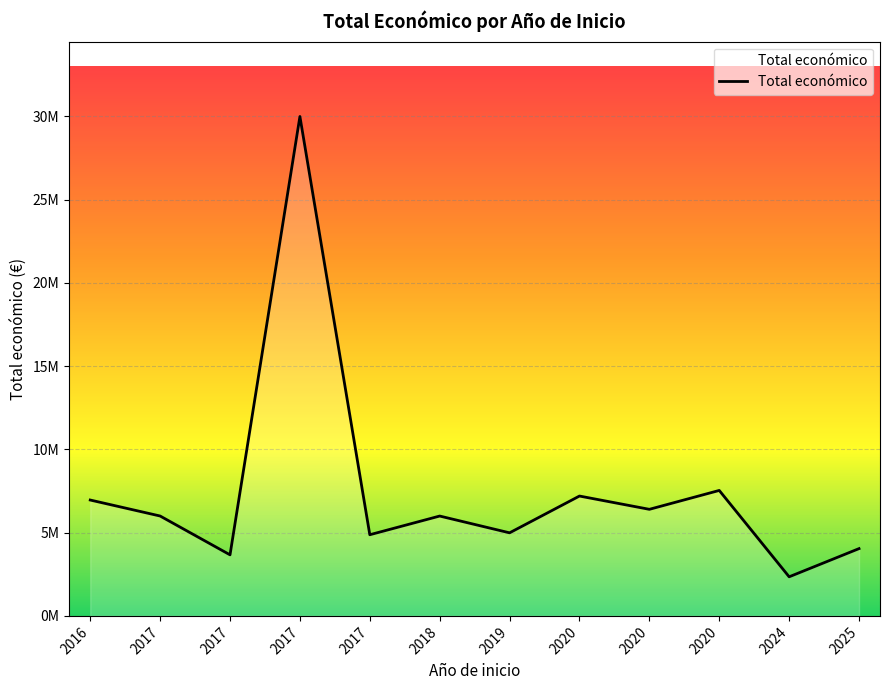

What is the value of the 6th point from the left?

5998373